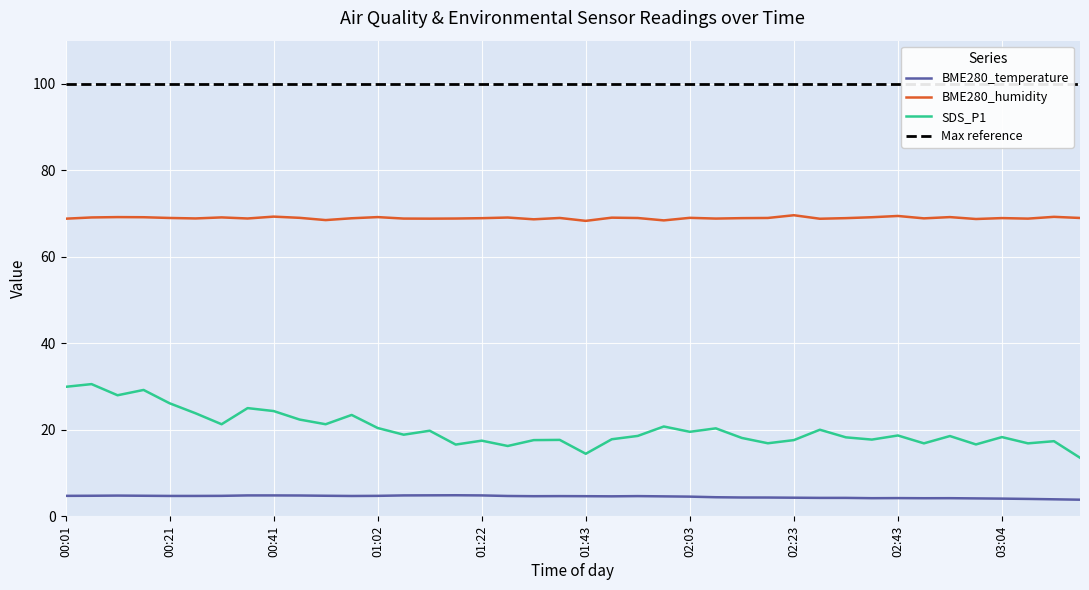

How many values in the BME280_temperature series exceed 4?

38